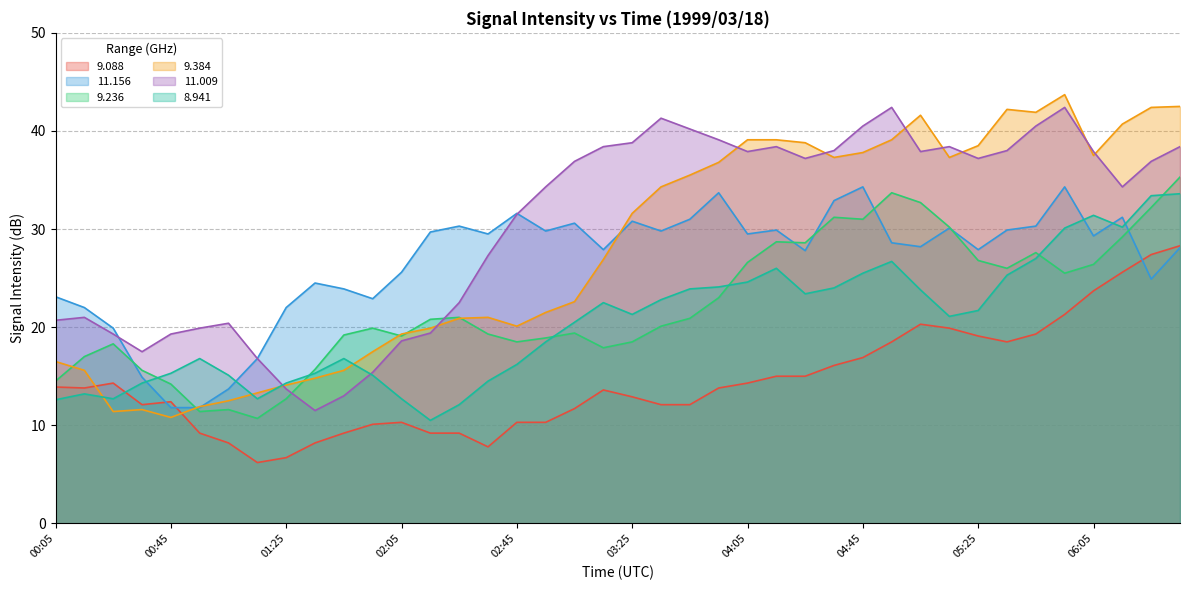

Which series has the largest range (max minus min)?

9.384